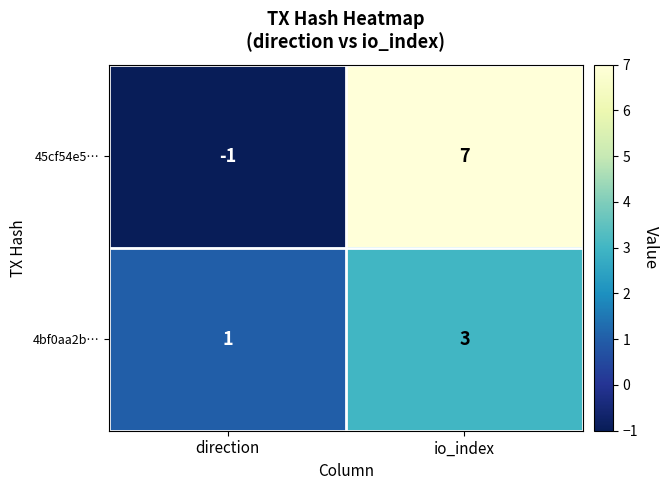

Is it true that 45cf54e5… equals -1 at direction?

True